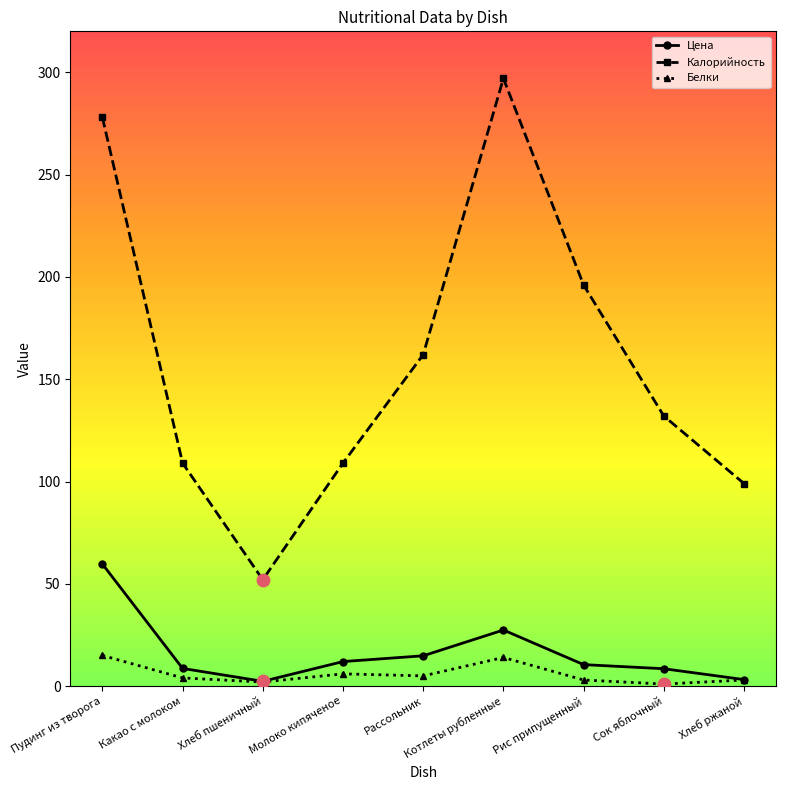

What is the total value across all series at Хлеб пшеничный?

56.3